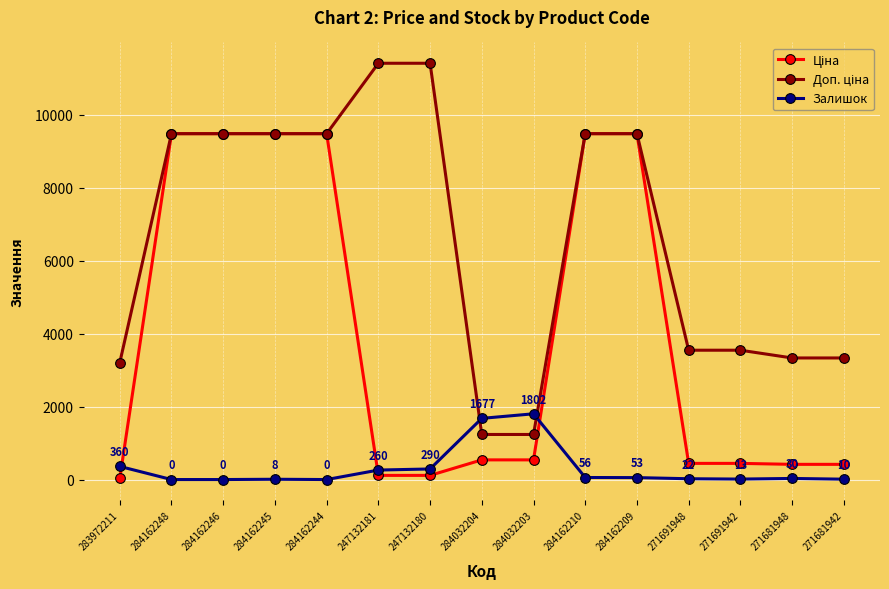

How many lines are shown in the chart?

3